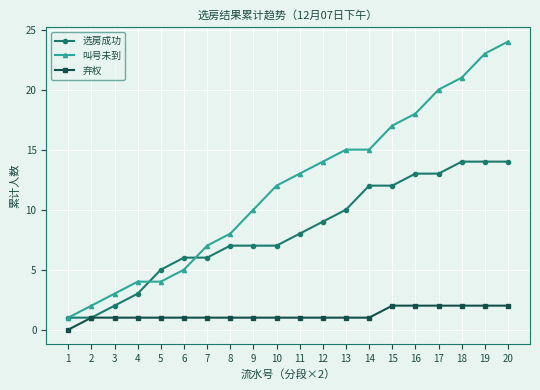

True or false: 弃权 and 叫号未到 cross at least once.

False